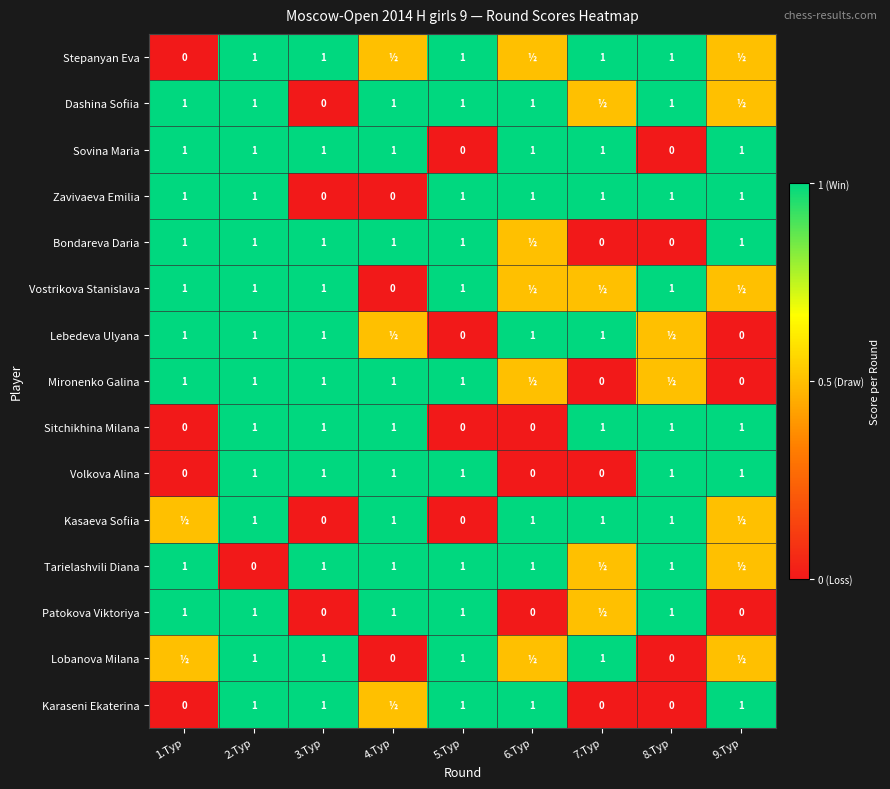

What is the difference between the second highest and second lowest values in the Sitchikhina Milana series?

1.0